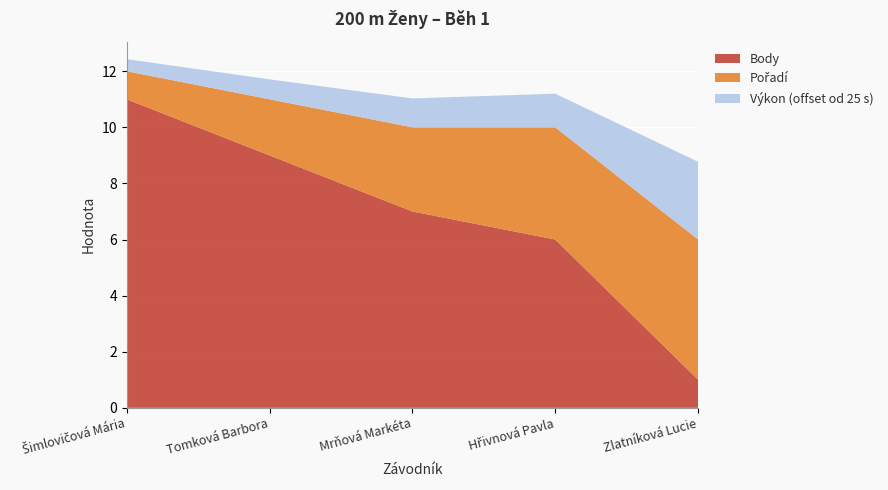

Reading left to right, extract all data points from this chart.

Pořadí: 1.0	2.0	3.0	4.0	5.0
Body: 11.0	9.0	7.0	6.0	1.0
Výkon: 25.4	25.7	26.0	26.2	27.8